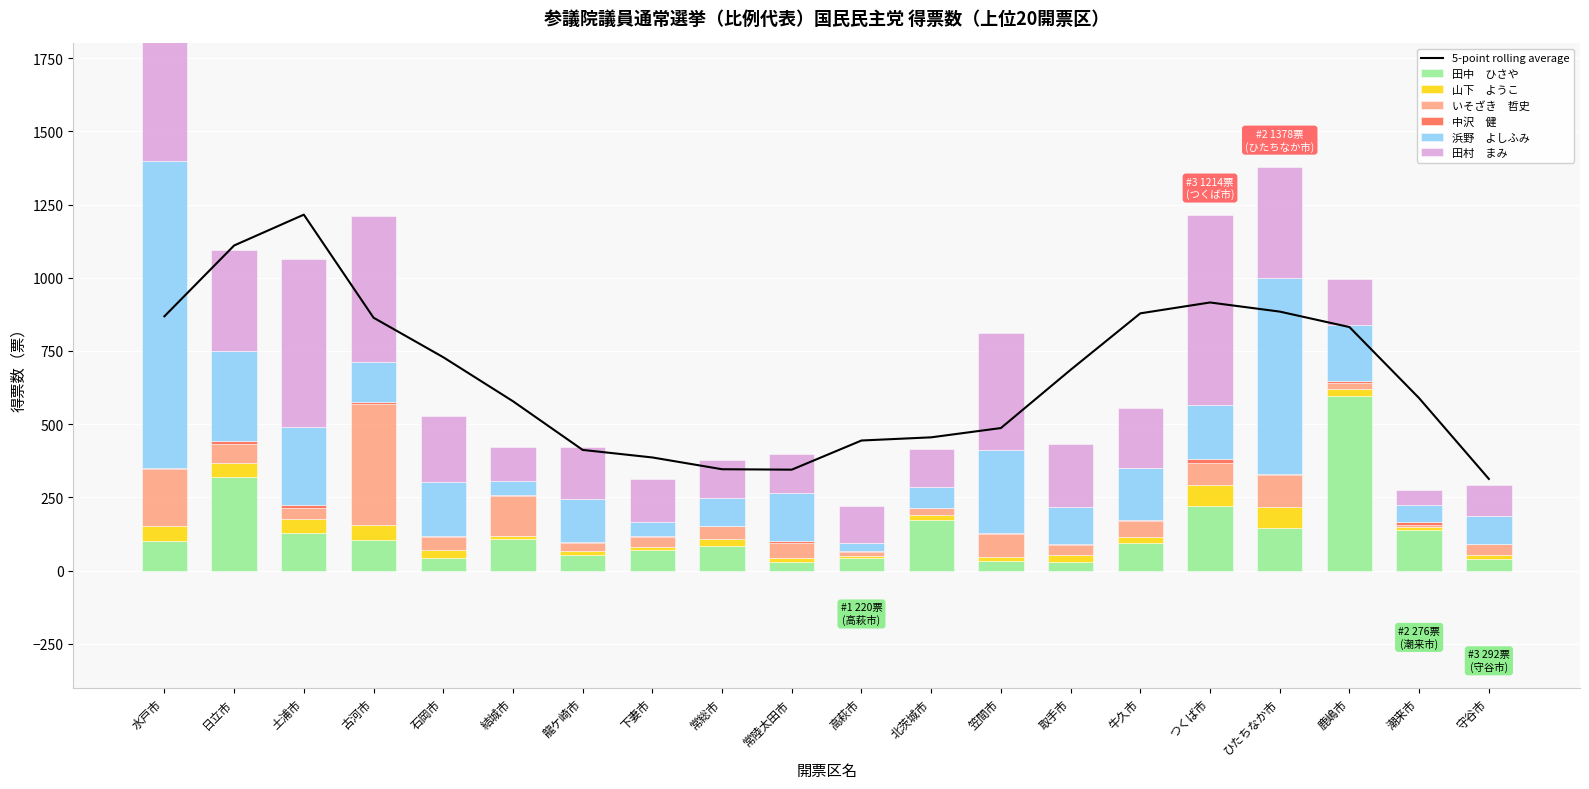

What is the spread (max minus min) of values at 下妻市?

141.0